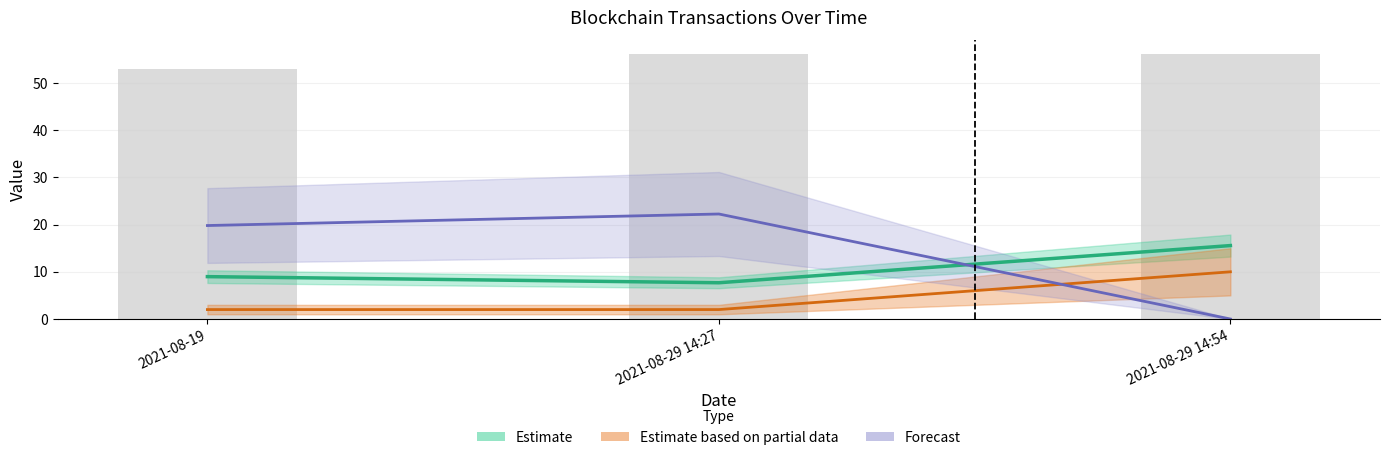

The value of BlockHeight at 2021-08-19 is 52.9. True or false?

True